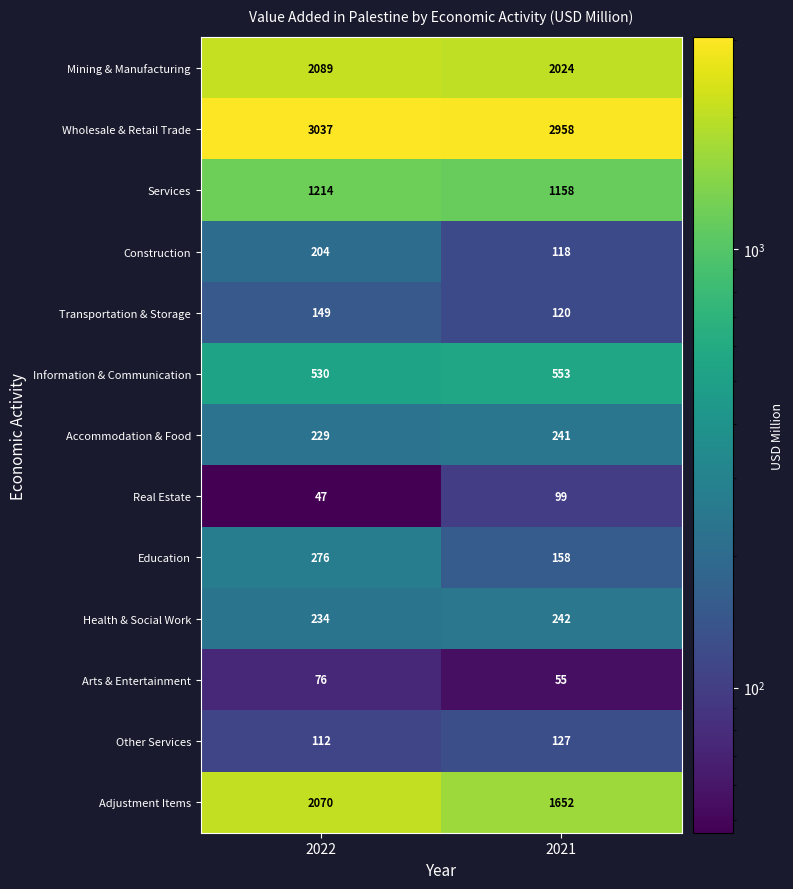

What is the difference between the Mining & Manufacturing values at 2021 and 2022?

65